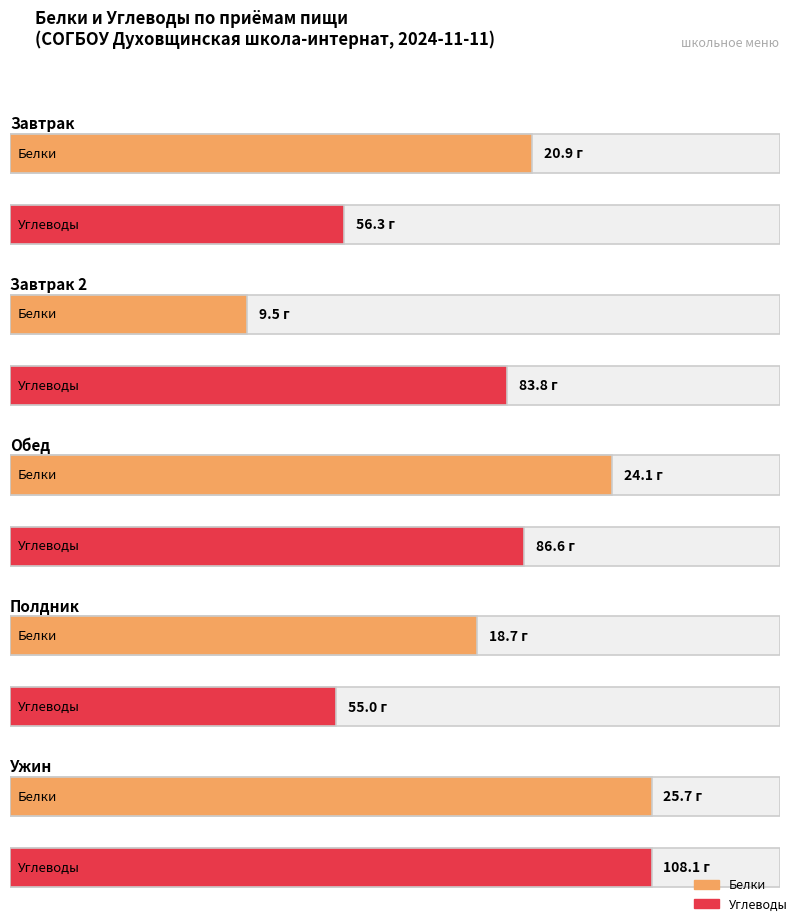

How many values in the Белки series exceed 20?

3